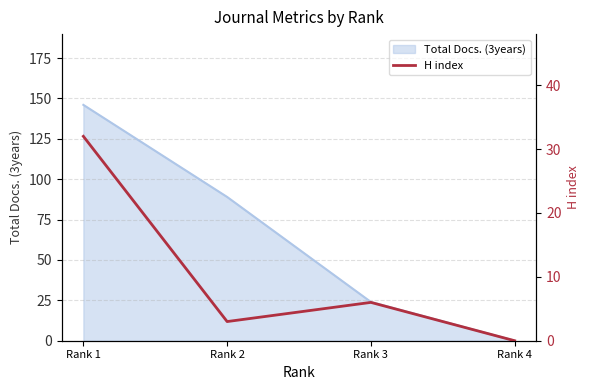

Is it true that the value at Rank 3 is 6?

True